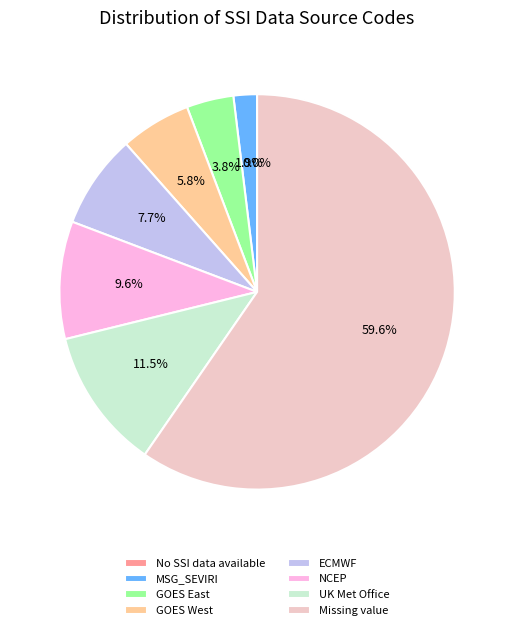

To the nearest percent, what is the combined percentage of UK Met Office and Missing value?

71%